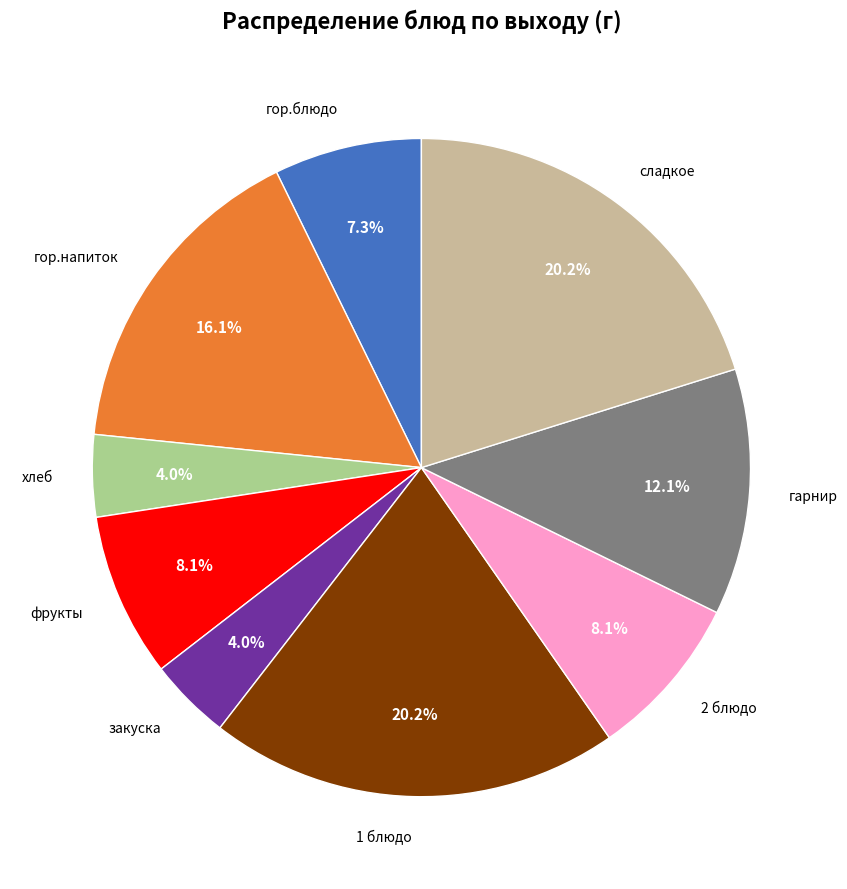

Combined, what portion of the pie is гор.напиток and 1 блюдо?

36.3%